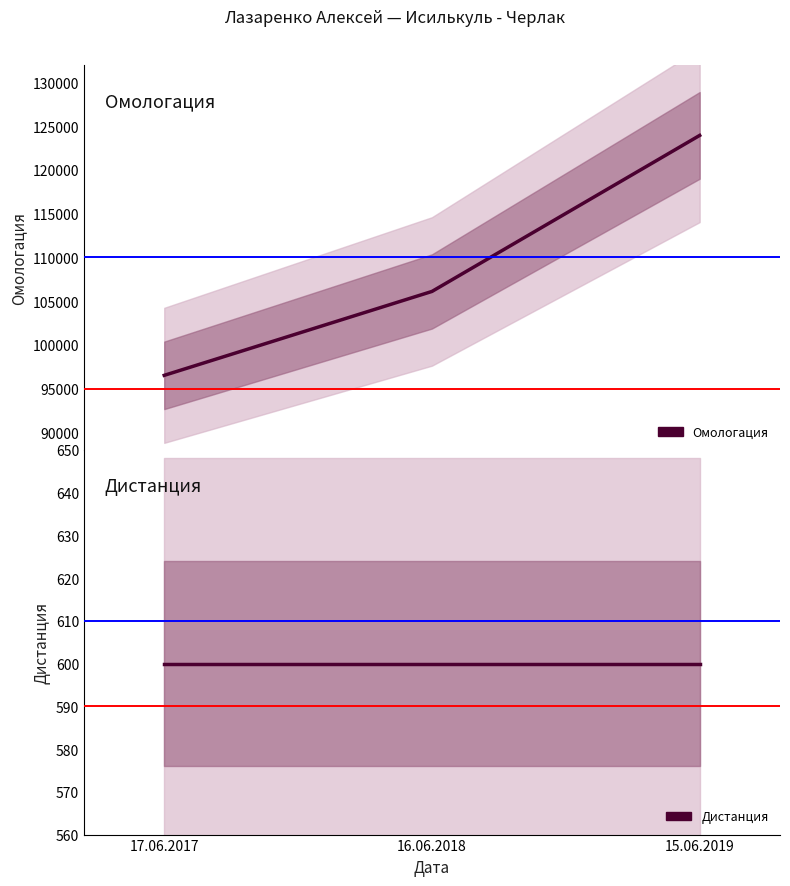

What is the label of the 3rd point from the left?

15.06.2019